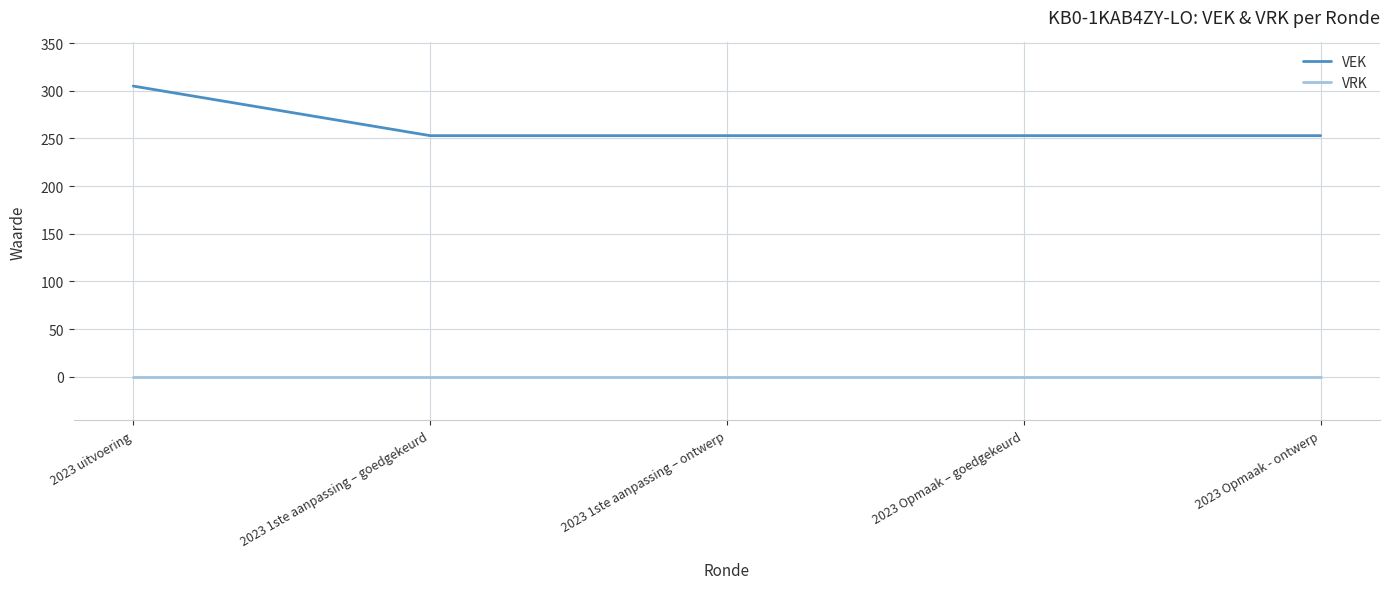

How many series are shown in this chart?

2